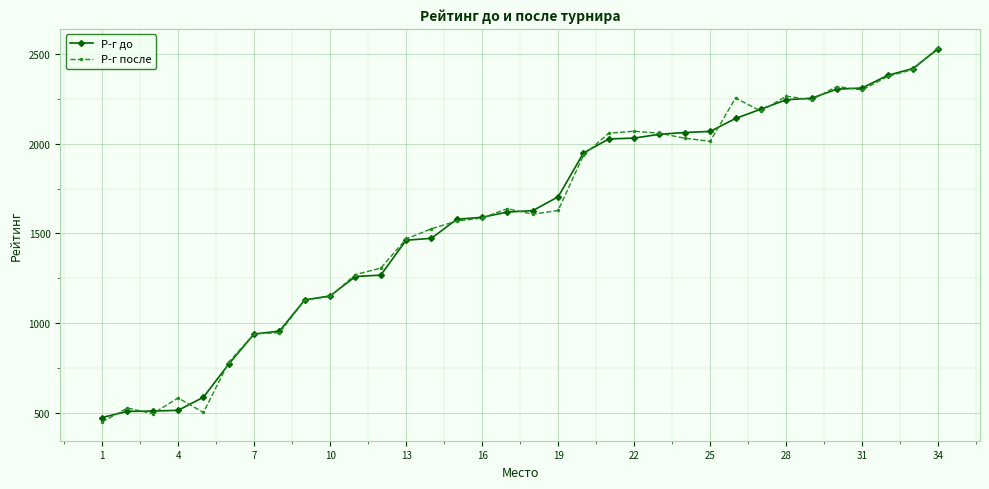

What is the maximum value for Р-г после?

2535